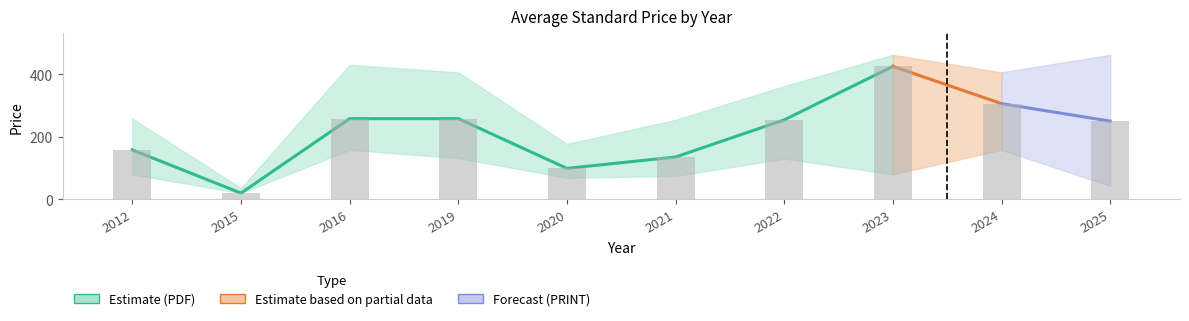

What is the value of the 3rd bar from the left?

258.0